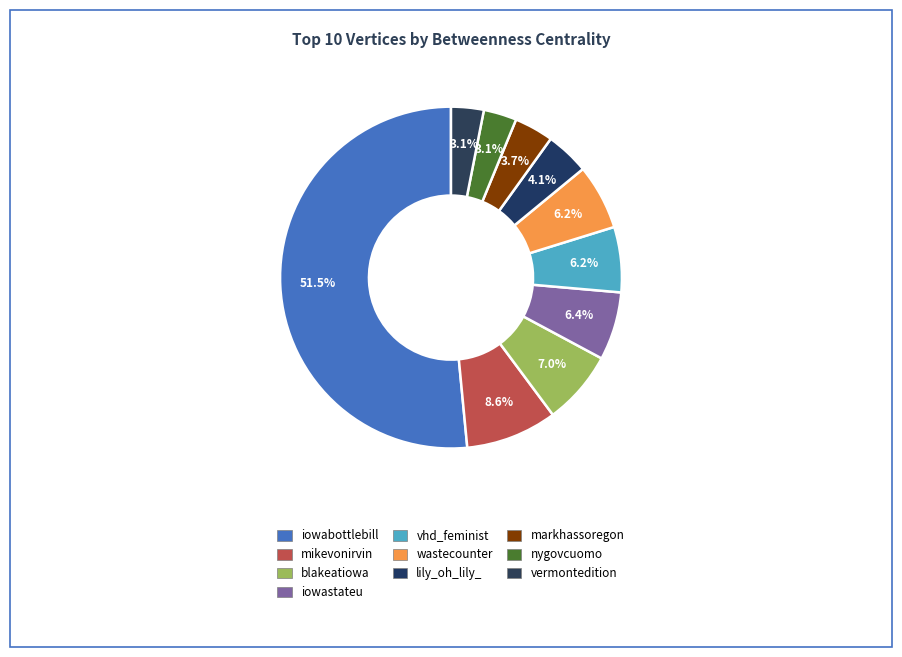

Which slice represents more than half of the pie?

iowabottlebill